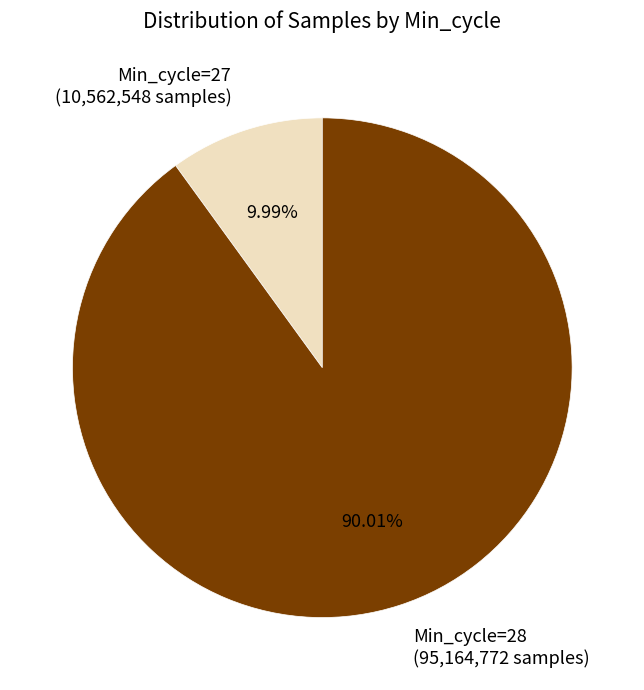

To the nearest percent, what is the average slice percentage?

50%